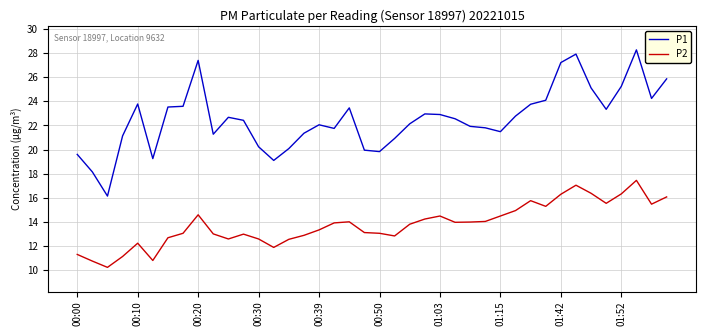

List the series in order of their overall mean, highest first.

P1, P2